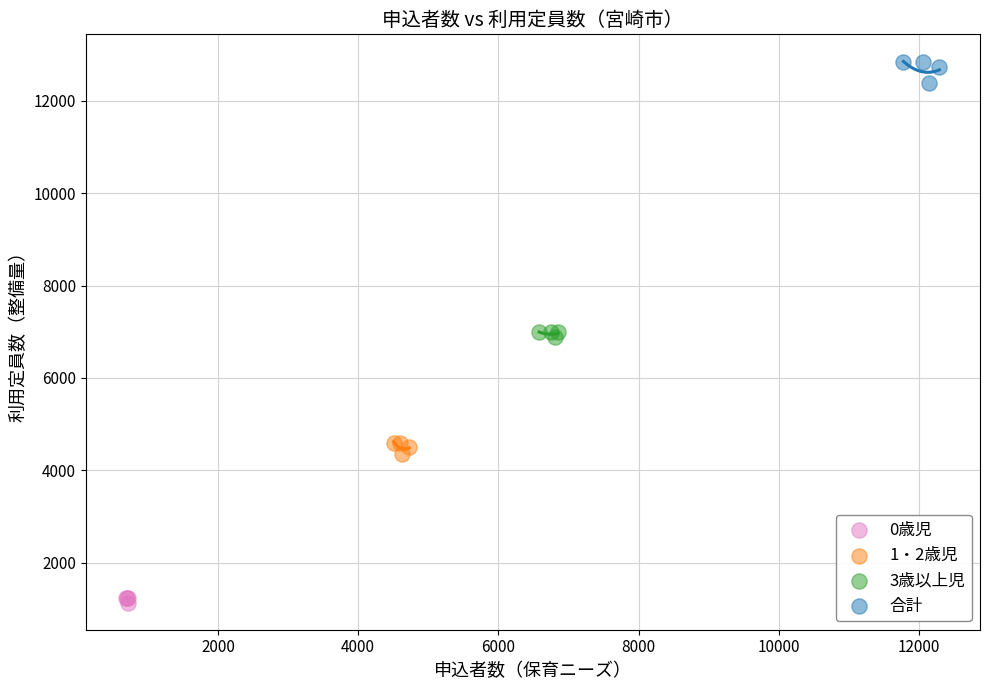

What are all the series names shown in the legend?

0歳児, 1・2歳児, 3歳以上児, 合計